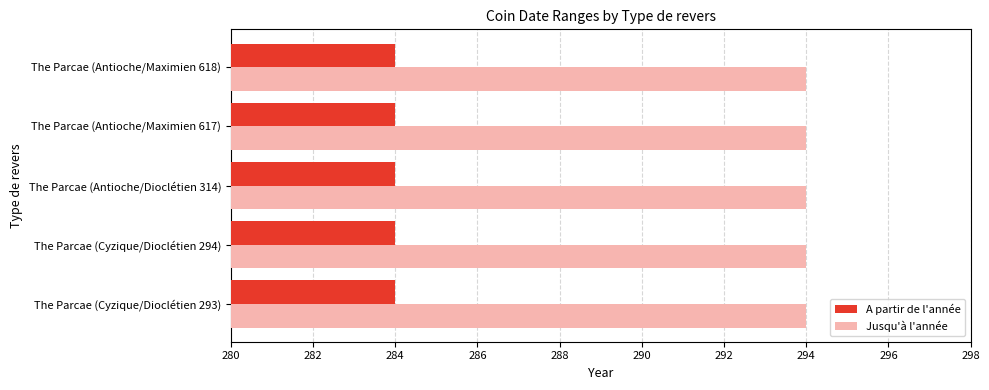

List the series in order of their peak value, lowest first.

A partir de l'année, Jusqu'à l'année